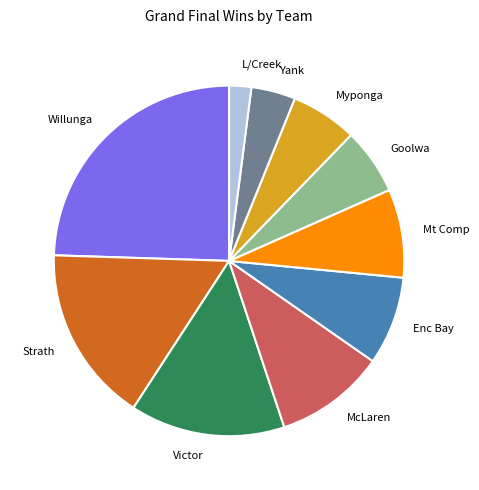

Is there any slice that represents more than half of the pie?

No